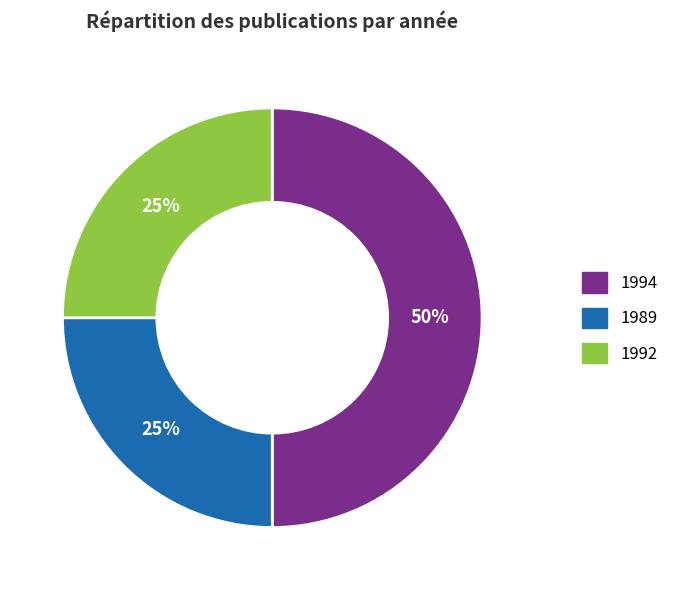

To the nearest percent, what is the average slice percentage?

33%